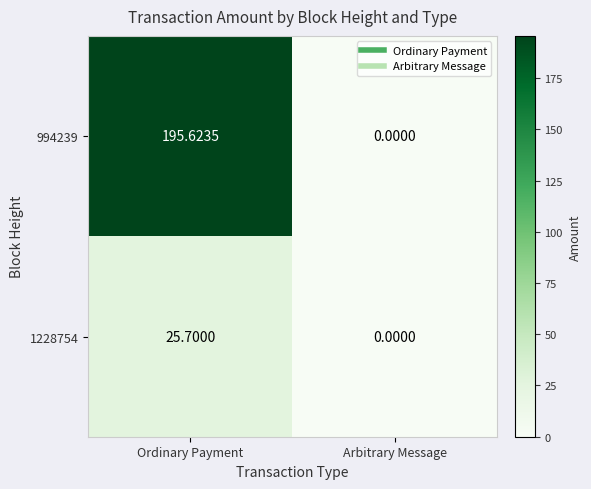

How many categories are shown in the chart?

2